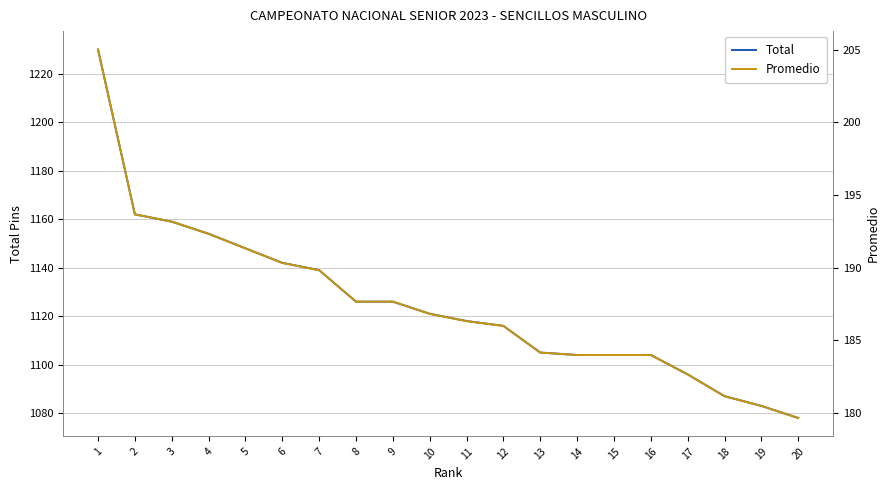

What is the spread (max minus min) of values at 16?

920.0